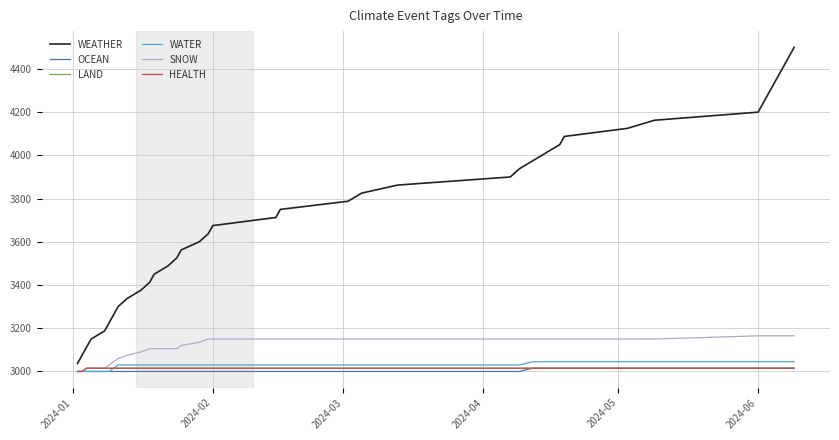

What is the maximum value for WATER?

3045.0